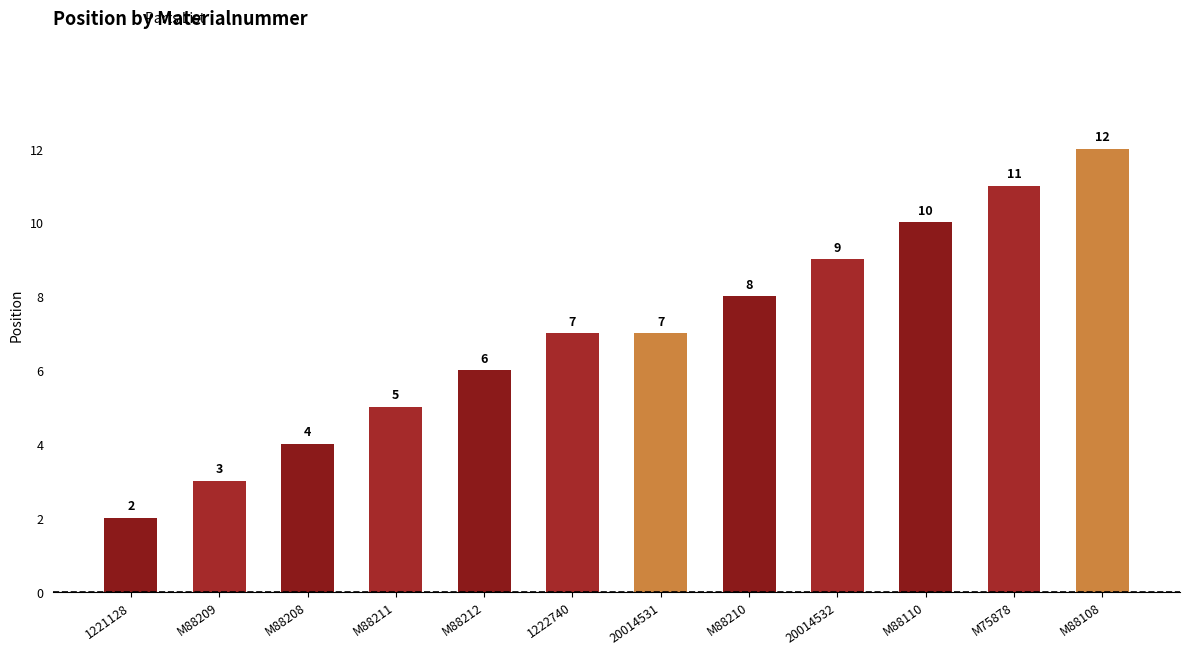

What is the approximate value at 20014532, to the nearest 5?

10